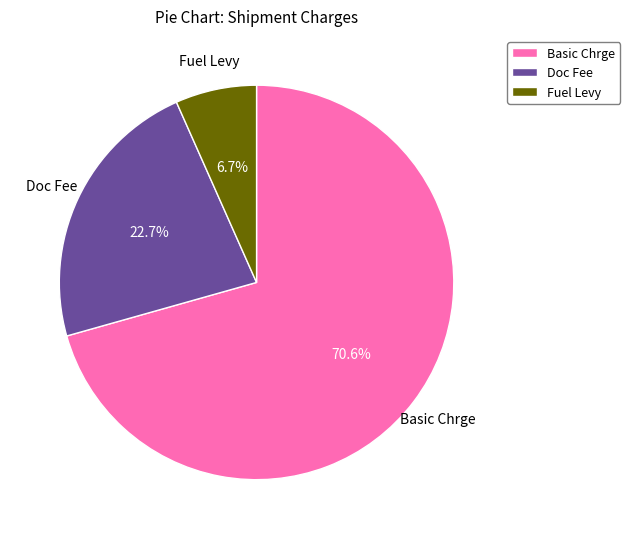

Which category has the smallest portion of the pie?

Fuel Levy